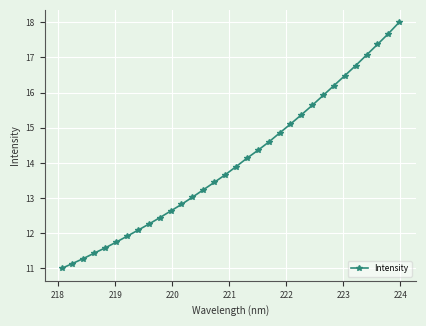

What is the difference between the maximum and second lowest values?

6.9